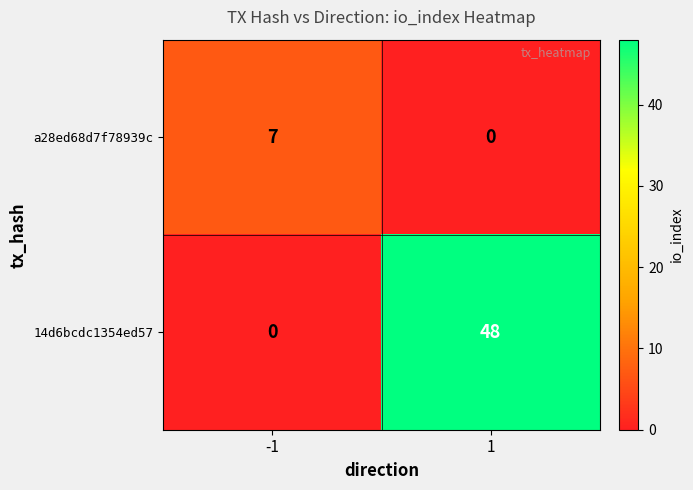

What is the highest value of the 14d6bcdc1354ed57 series?

48